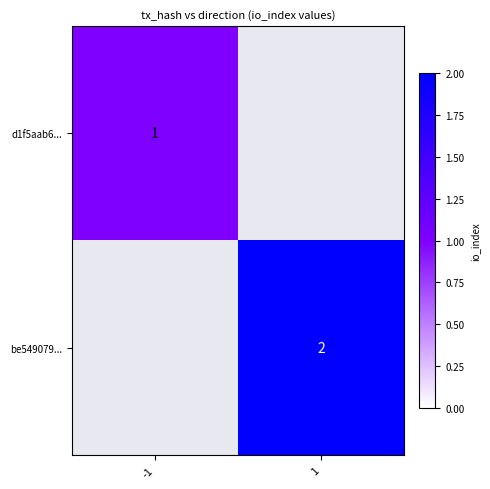

The be549079... series shows 1.1 at 1. True or false?

False